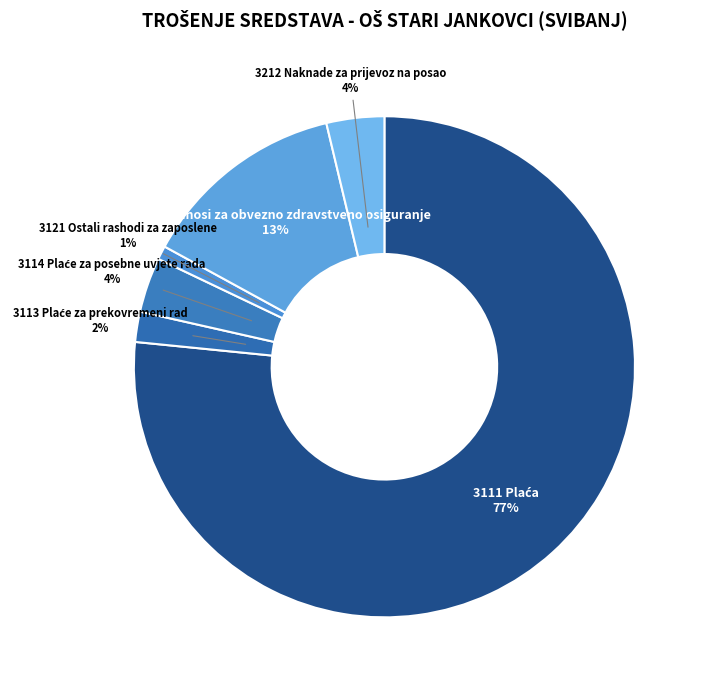

Which has a higher value, 3132 Doprinosi za obvezno zdravstveno osiguranje or 3212 Naknade za prijevoz na posao?

3132 Doprinosi za obvezno zdravstveno osiguranje